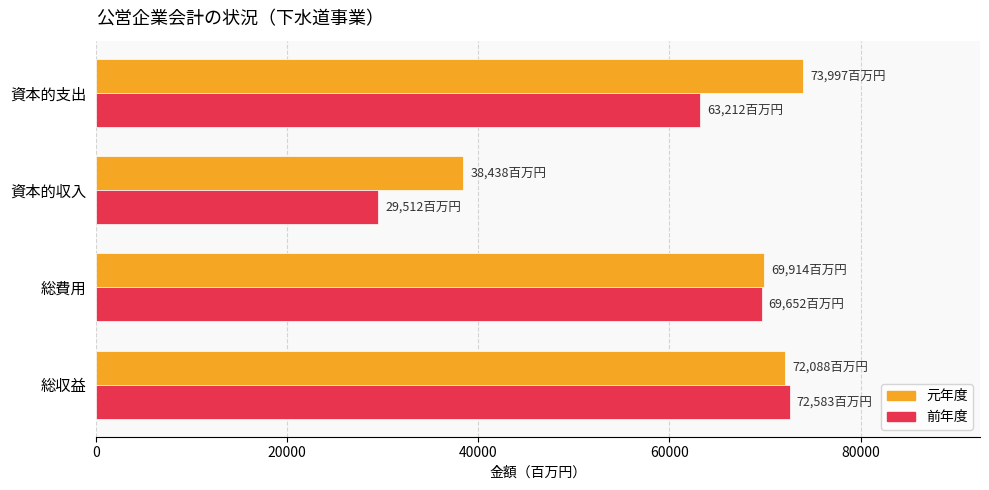

The value of 元年度 at 総費用 is 32431. True or false?

False